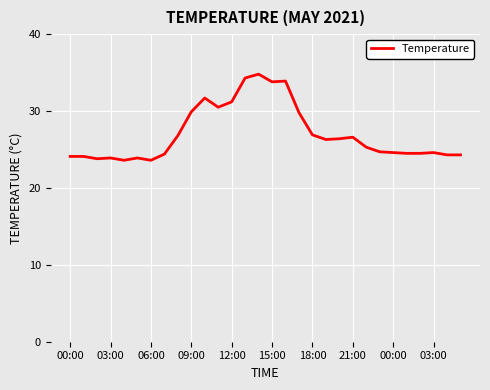

What is the minimum value shown in the chart?

23.6